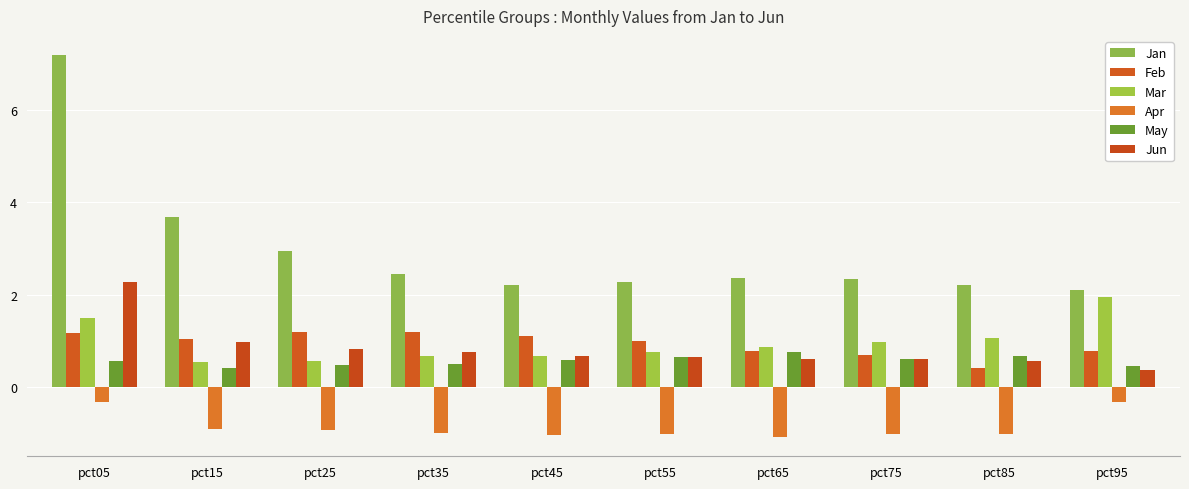

Between pct25 and pct35, which series saw the biggest shift?

Jan